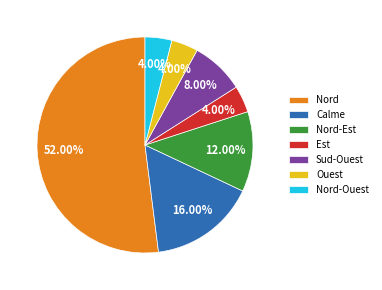

Is it true that Nord-Ouest is 4% of the pie?

True